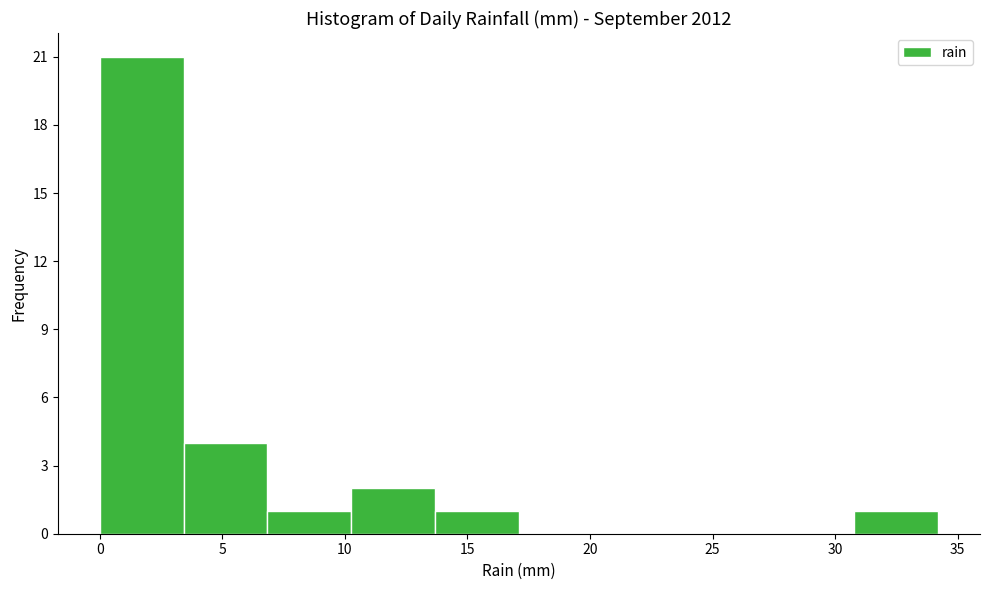

Reading left to right, list every bar in this chart as the range it spans on the x-axis followed by its height. Neither the bar edges nor the heights are printed on the chart, so give them approximately, as read against the axes.

0.0 to 3.5: 21
3.5 to 7.0: 4
7.0 to 10.5: 1
10.5 to 13.5: 2
13.5 to 17.0: 1
17.0 to 20.5: 0
20.5 to 24.0: 0
24.0 to 27.5: 0
27.5 to 31.0: 0
31.0 to 34.0: 1